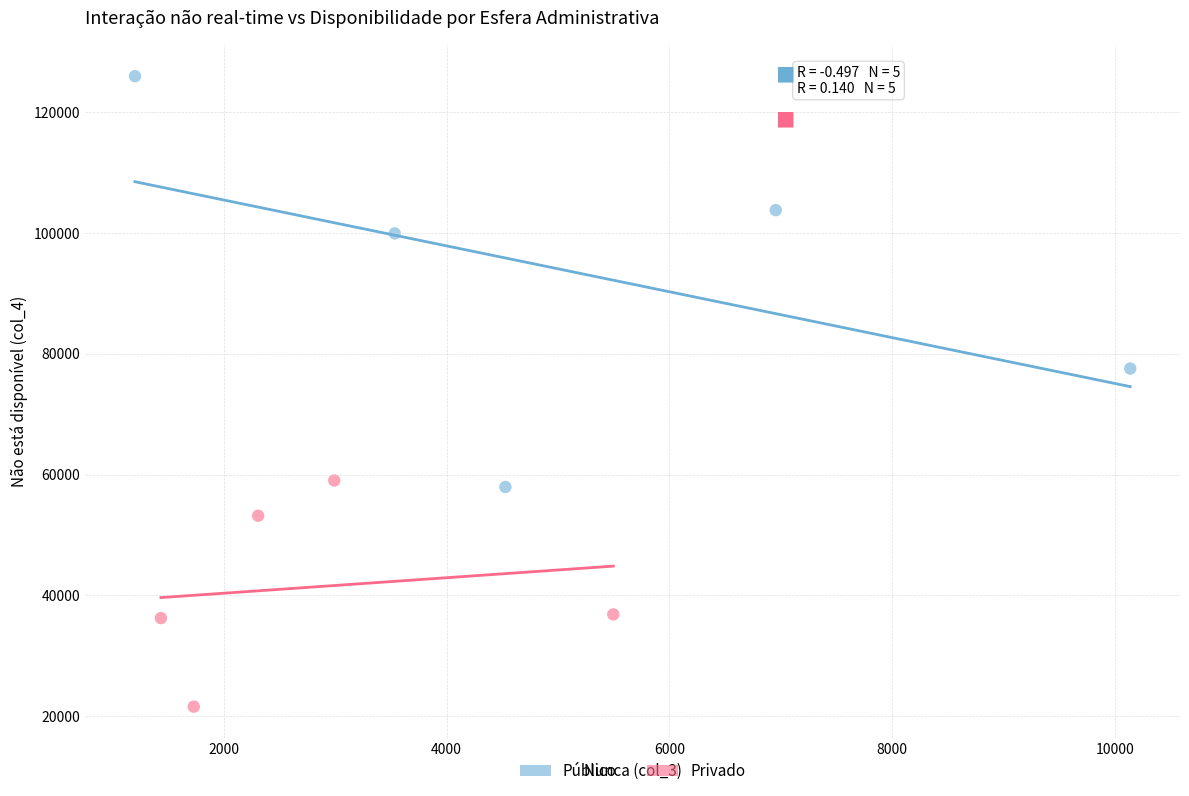

Which series contains the highest Y value?

Público